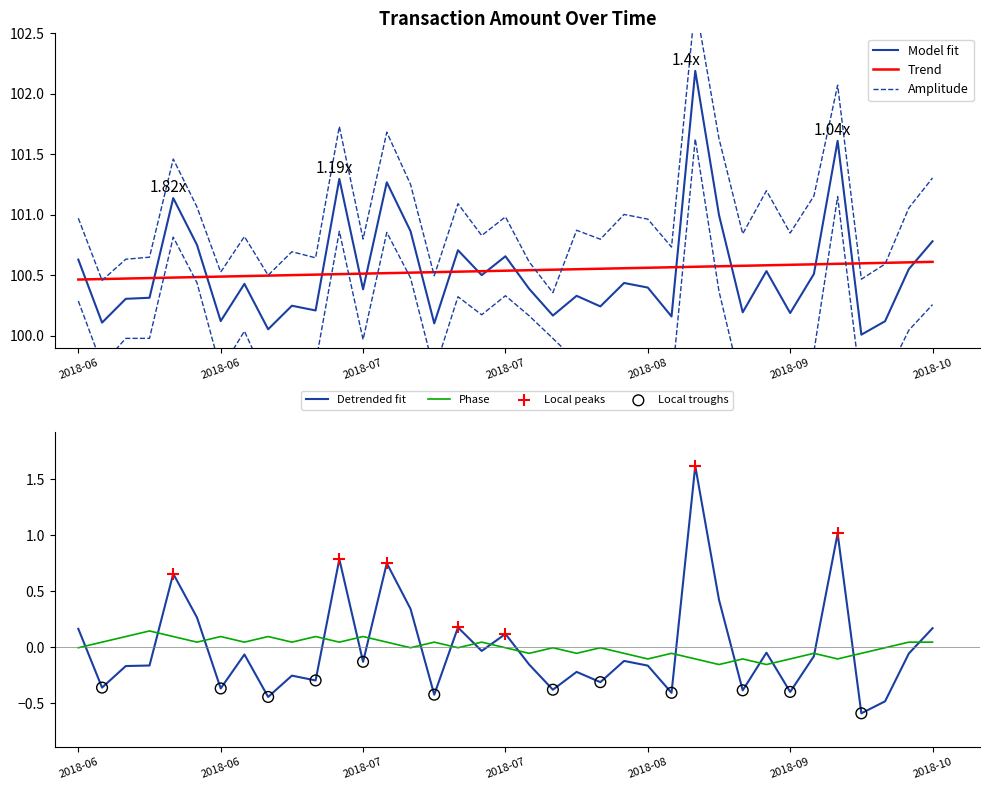

At which category is the sum across all series the highest?

2018-08-23